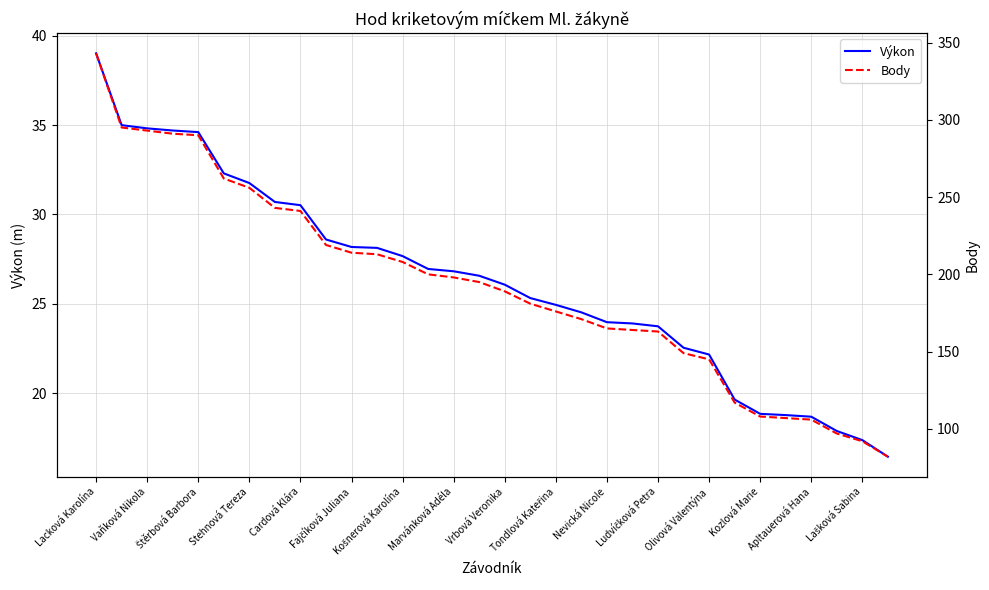

What is the difference between the highest and lowest values at 29?

79.1